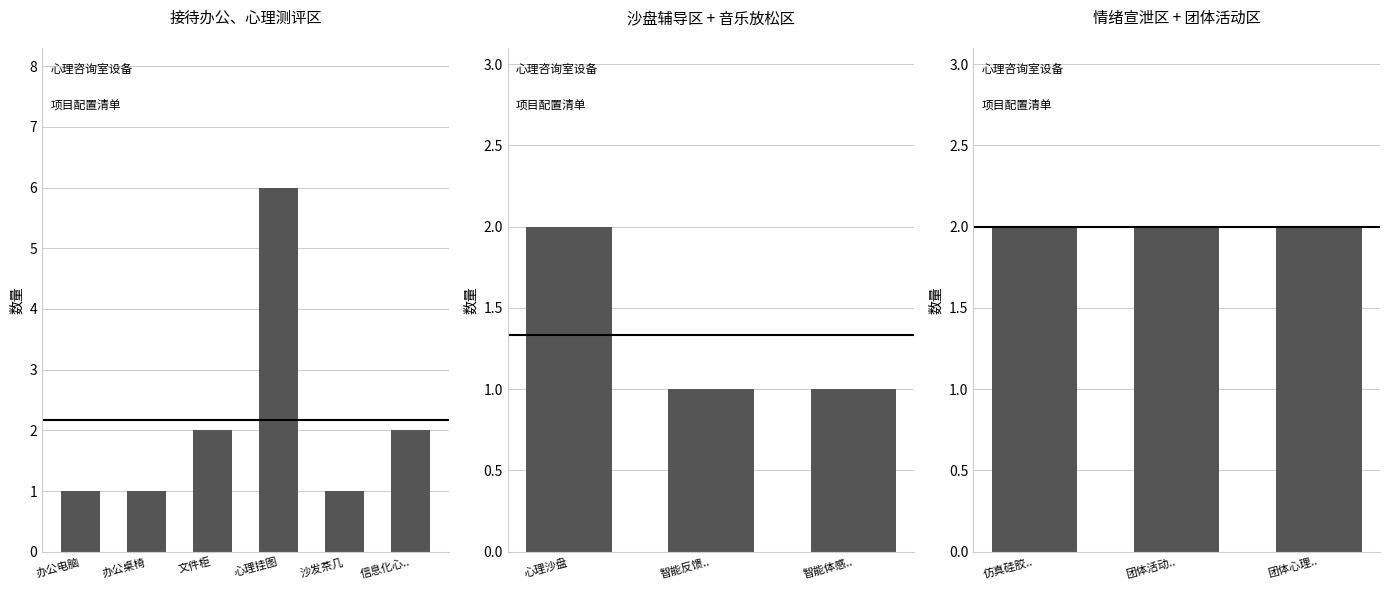

What is the label of the 1st bar from the left?

办公电脑